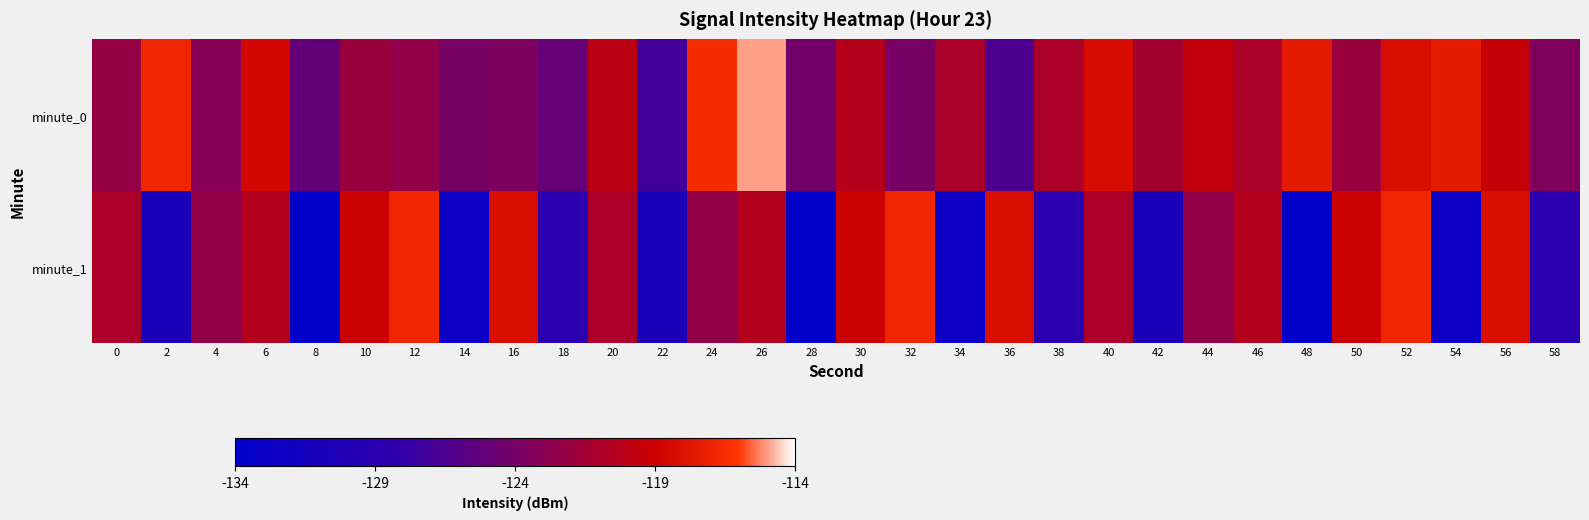

Rank the series at 22 from lowest to highest value.

minute_1, minute_0